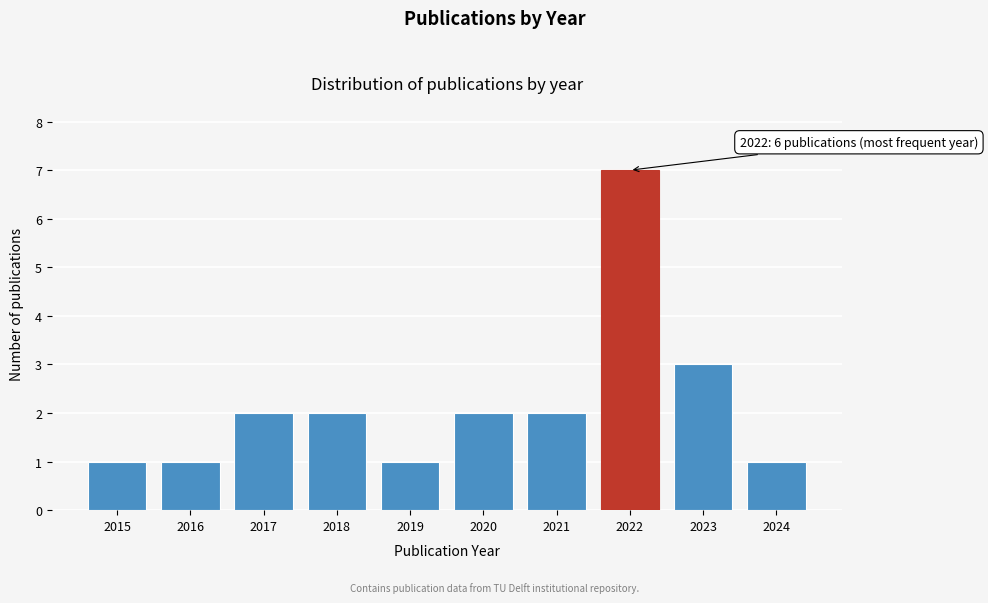

Reading left to right, extract all data points from this chart.

1	1	2	2	1	2	2	7	3	1